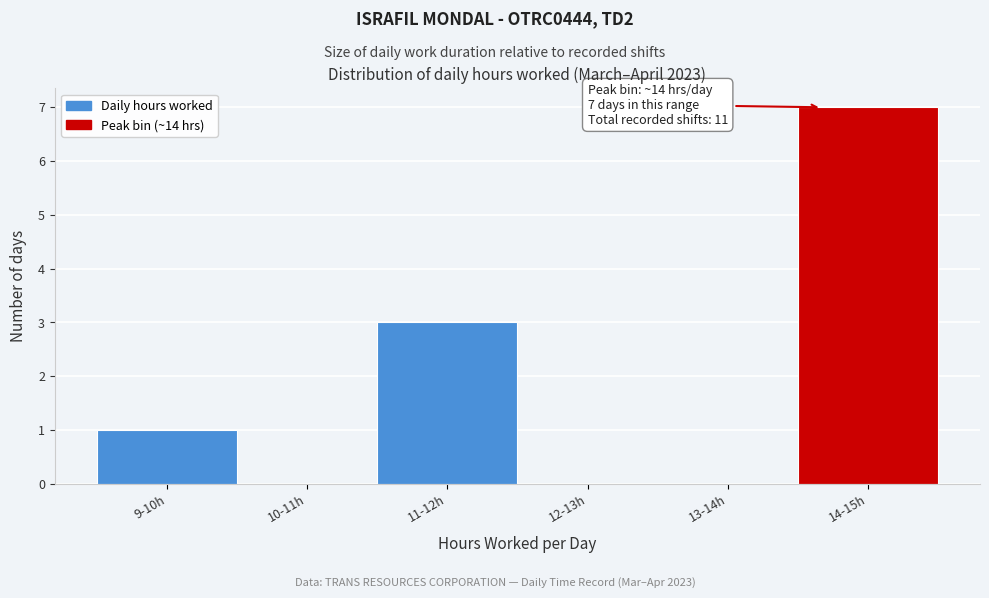

Reading left to right, transcribe all the data shown in this chart.

9-10h=1	10-11h=0	11-12h=3	12-13h=0	13-14h=0	14-15h=7